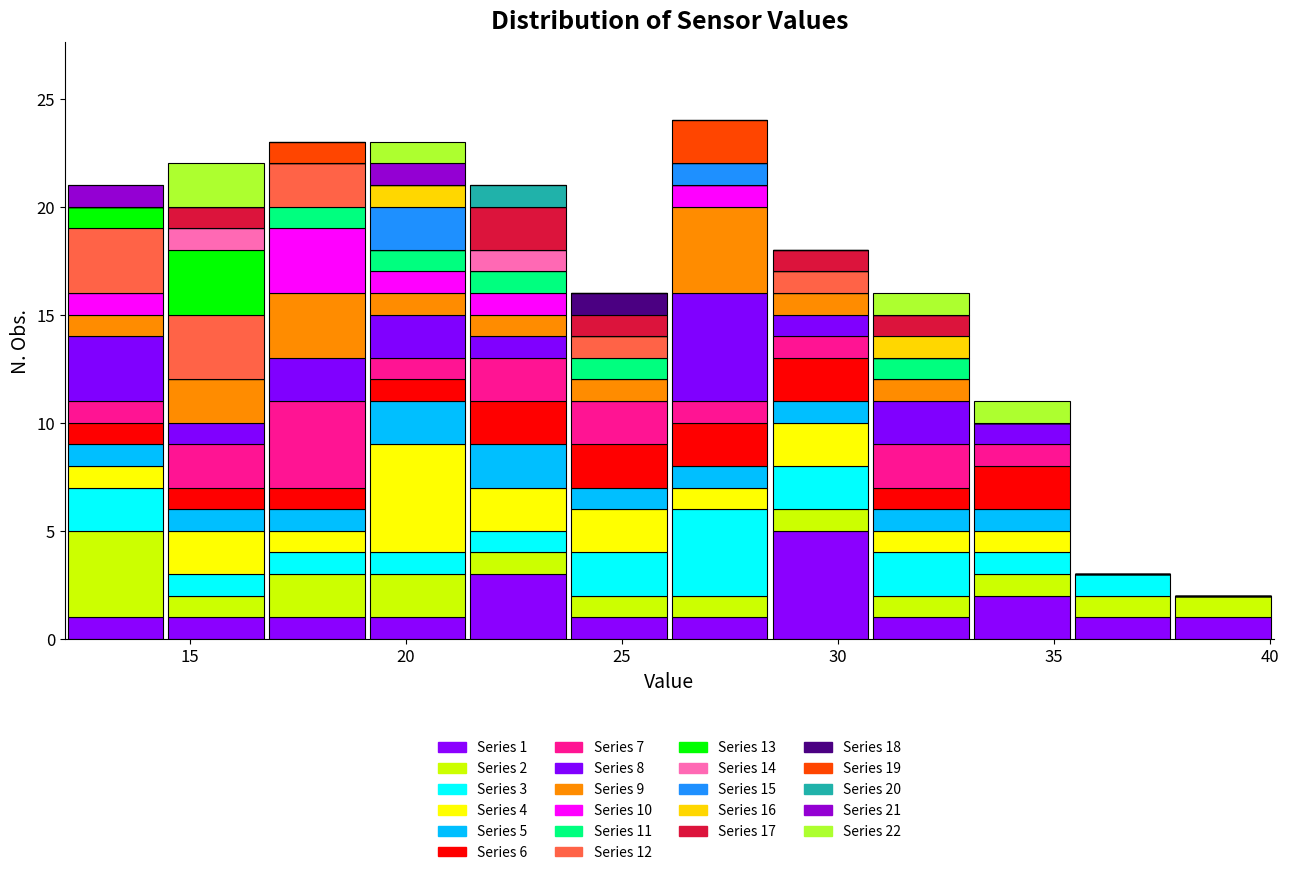

Which range on the x-axis has the tallest stacked bar (by total height)?

26.0 to 28.5